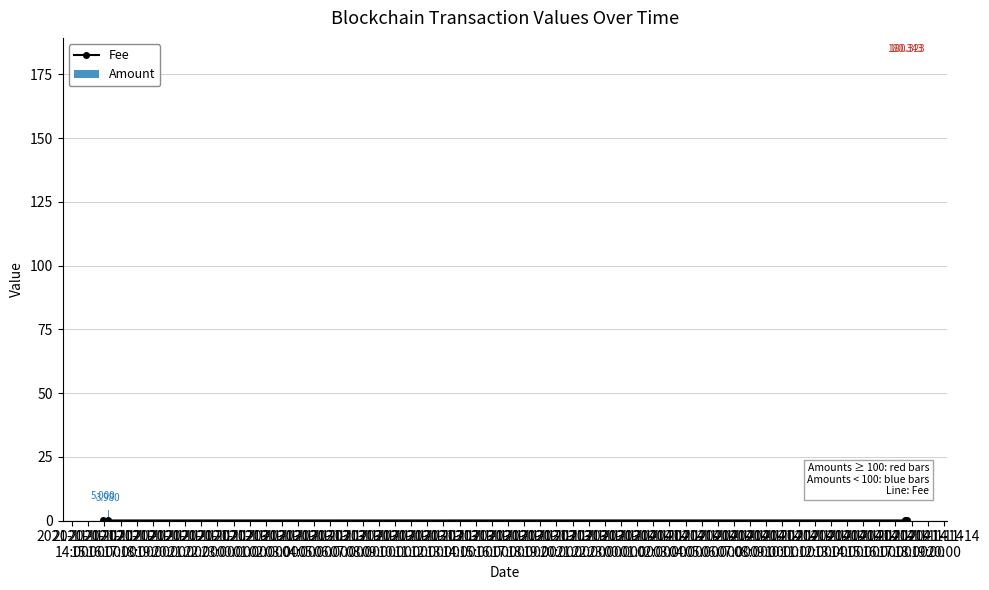

What is the label of the 2nd bar from the right?

2021-11-12
16:00